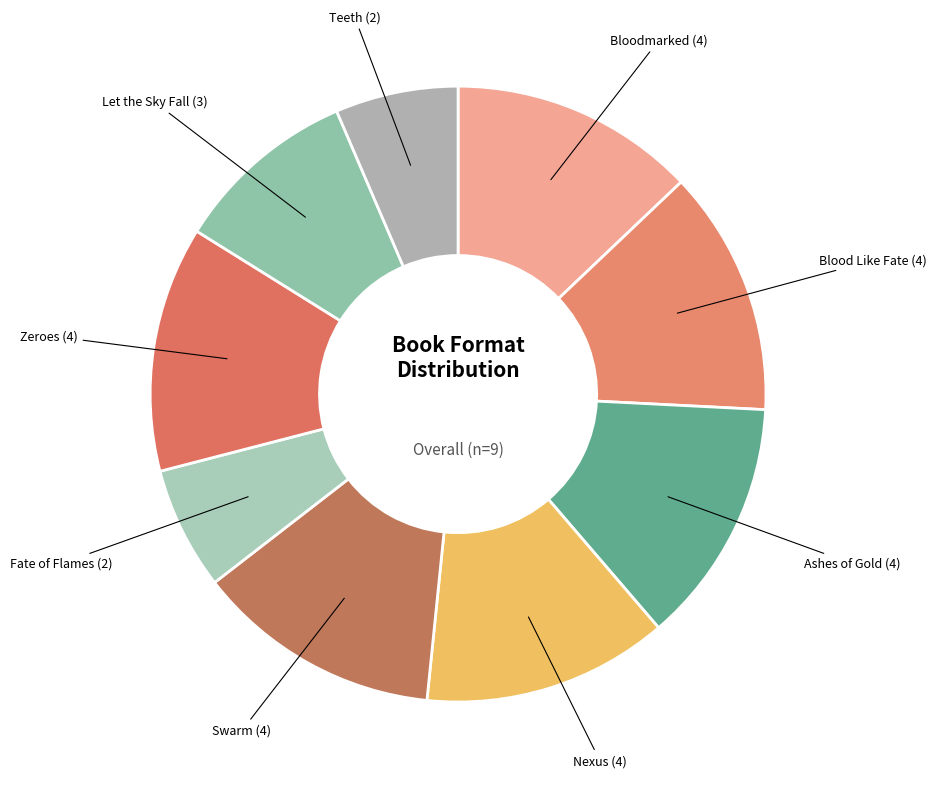

Which has a higher value, Ashes of Gold or Teeth?

Ashes of Gold